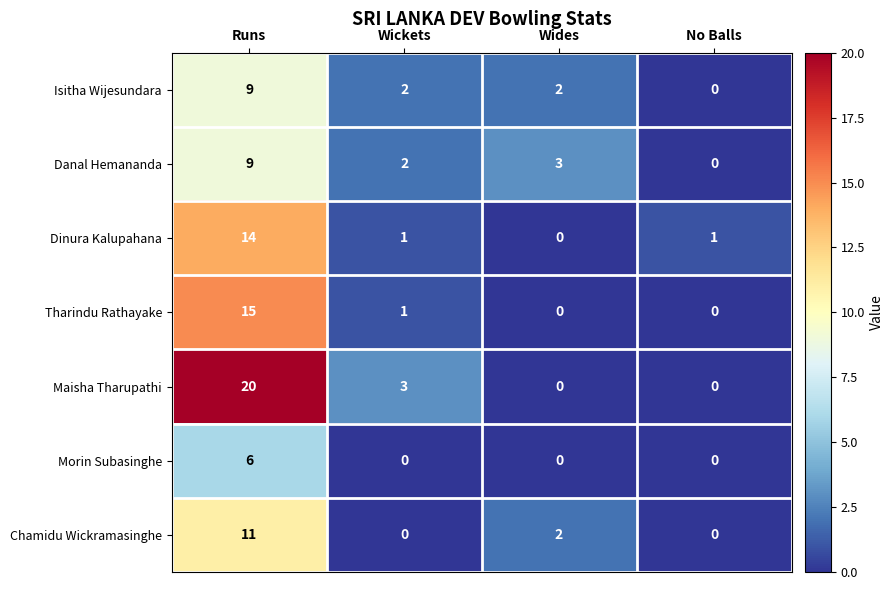

Reading right to left, what are all the values shown in this chart?

Isitha Wijesundara: No Balls=0	Wides=2	Wickets=2	Runs=9
Danal Hemananda: No Balls=0	Wides=3	Wickets=2	Runs=9
Dinura Kalupahana: No Balls=1	Wides=0	Wickets=1	Runs=14
Tharindu Rathayake: No Balls=0	Wides=0	Wickets=1	Runs=15
Maisha Tharupathi: No Balls=0	Wides=0	Wickets=3	Runs=20
Morin Subasinghe: No Balls=0	Wides=0	Wickets=0	Runs=6
Chamidu Wickramasinghe: No Balls=0	Wides=2	Wickets=0	Runs=11